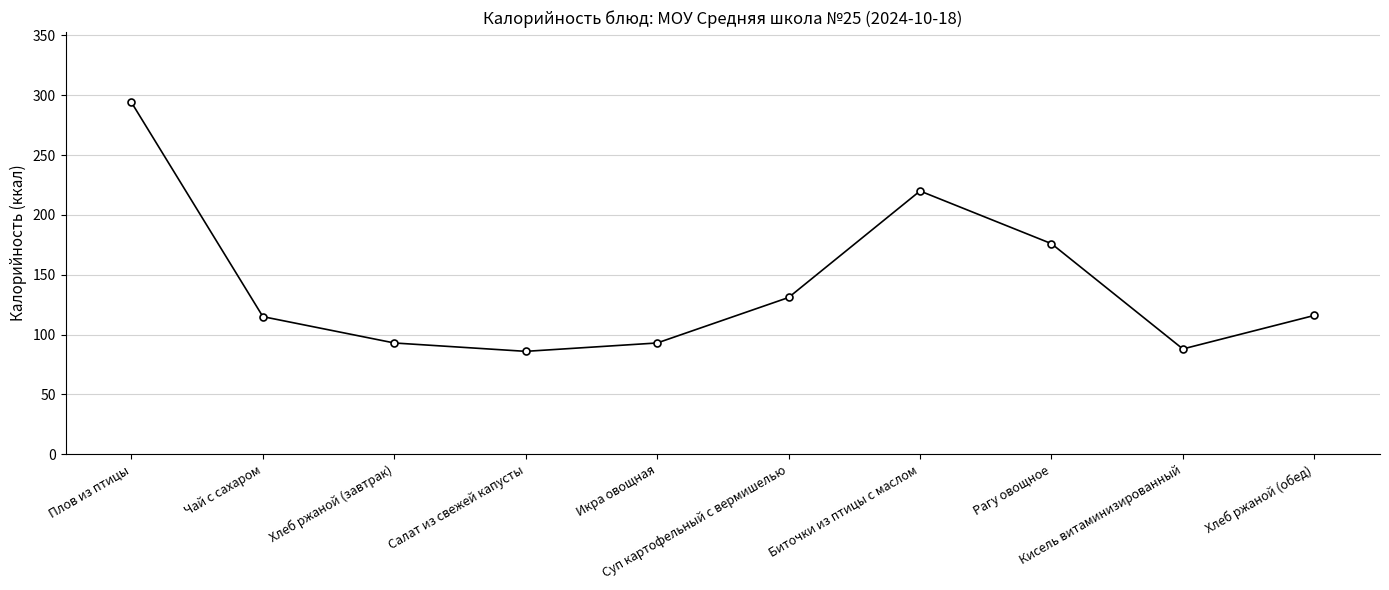

How many points are lower than both their immediate neighbors (excluding endpoints)?

2